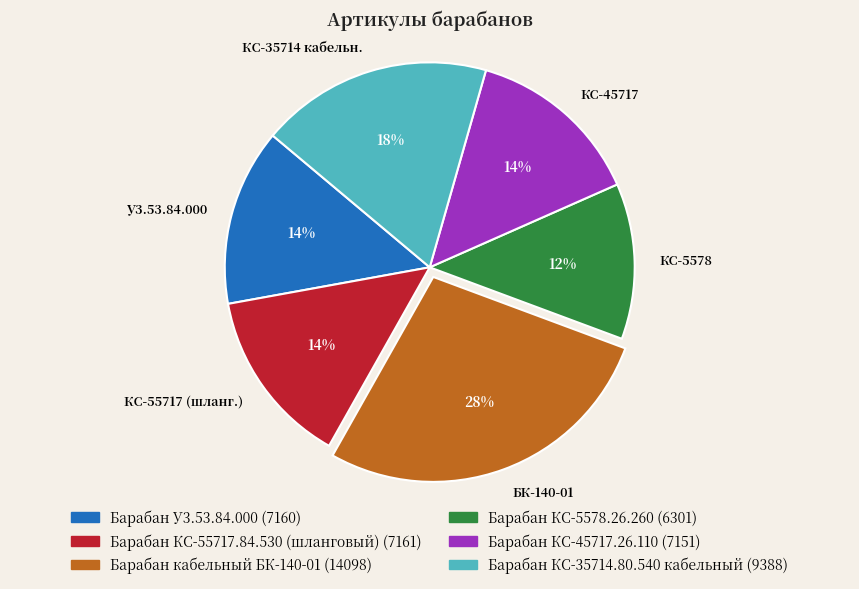

Which slice is the largest?

БК-140-01